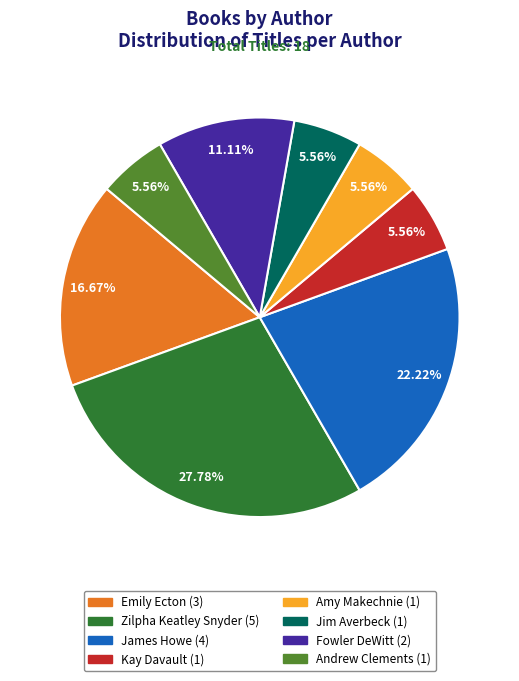

Which category has the biggest portion of the pie?

Zilpha Keatley Snyder